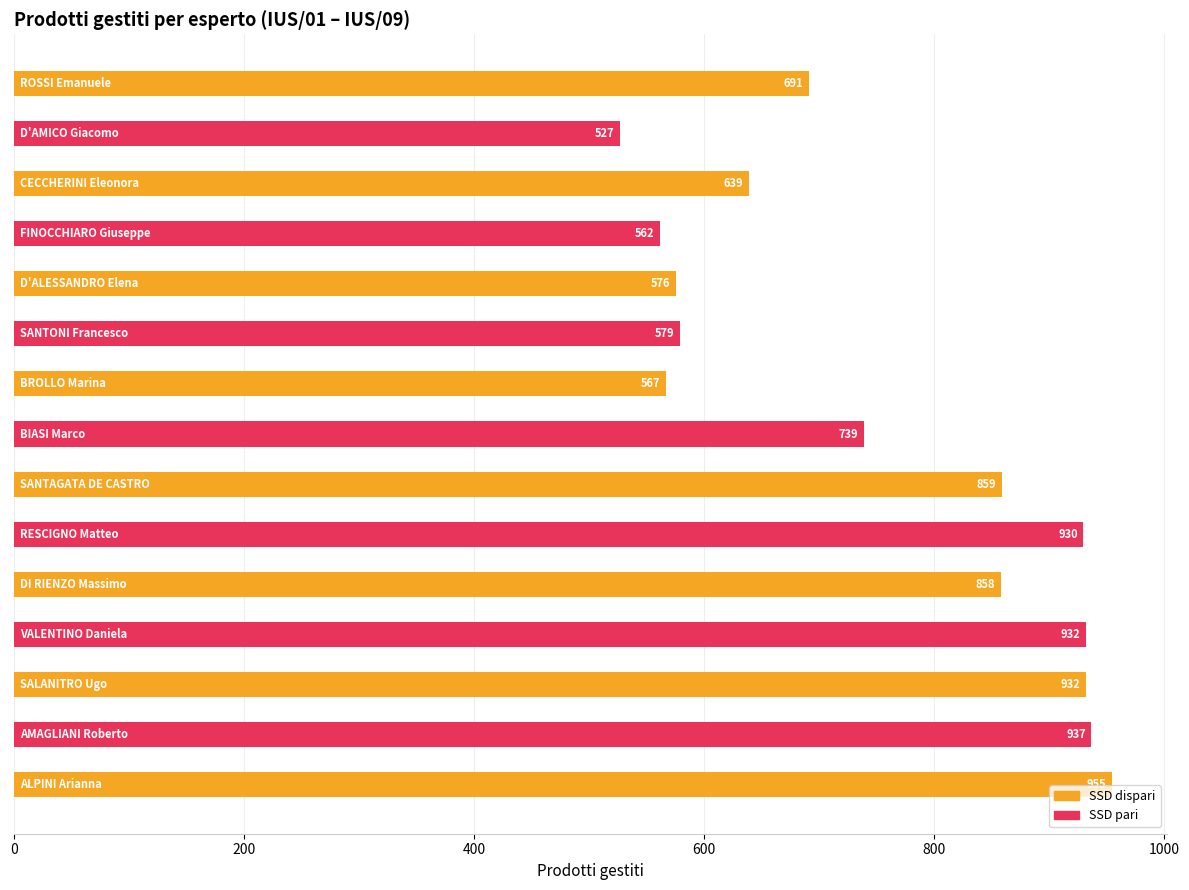

What is the smallest value displayed?

527